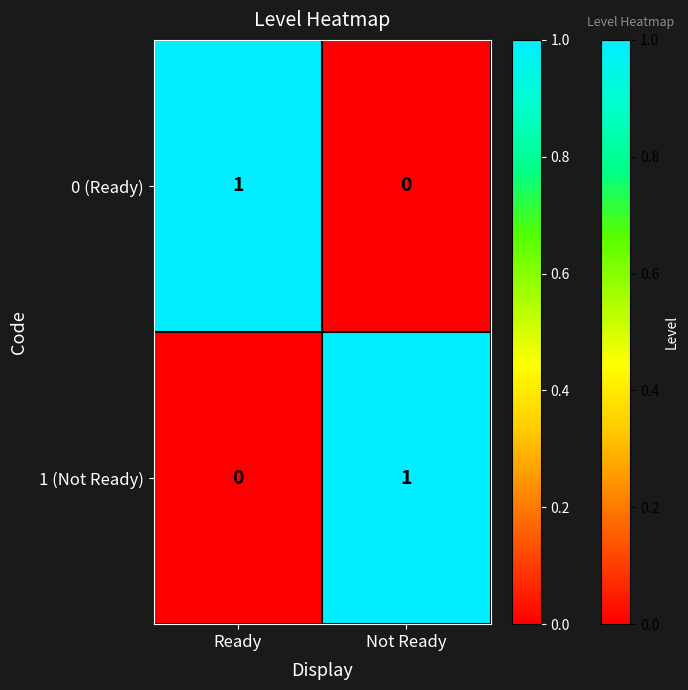

Reading right to left, extract all data points from this chart.

0 (Ready): 0	1
1 (Not Ready): 1	0